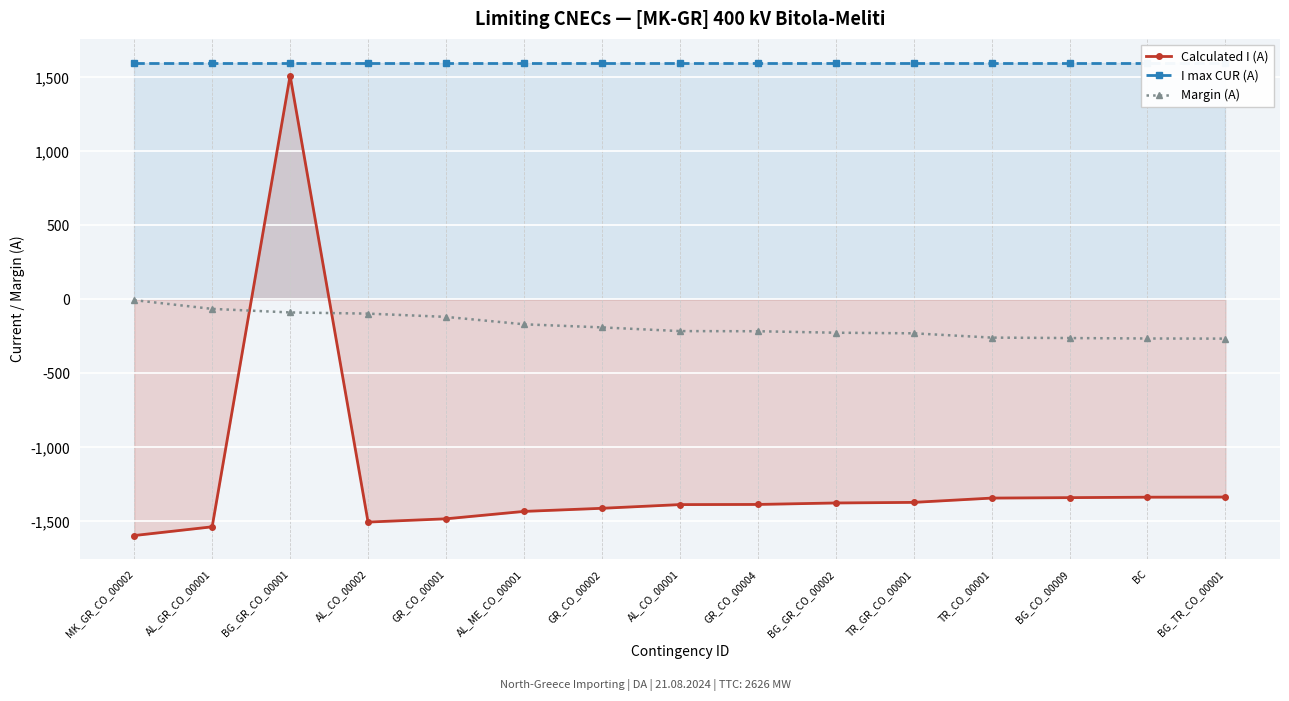

Between GR_CO_00002 and AL_GR_CO_00001, which is larger?

GR_CO_00002